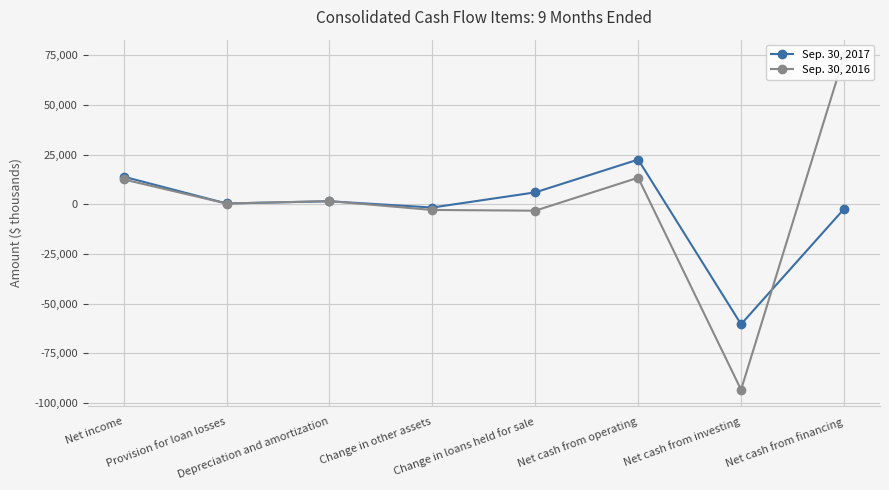

Which series ends up on top after the final intersection of Sep. 30, 2016 and Sep. 30, 2017?

Sep. 30, 2016